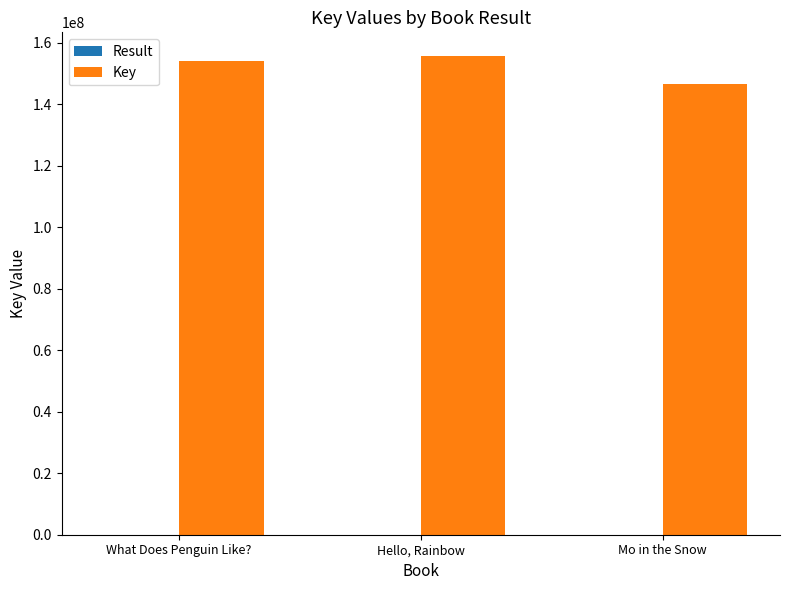

The value of Key at What Does Penguin Like? is 154076757. True or false?

True